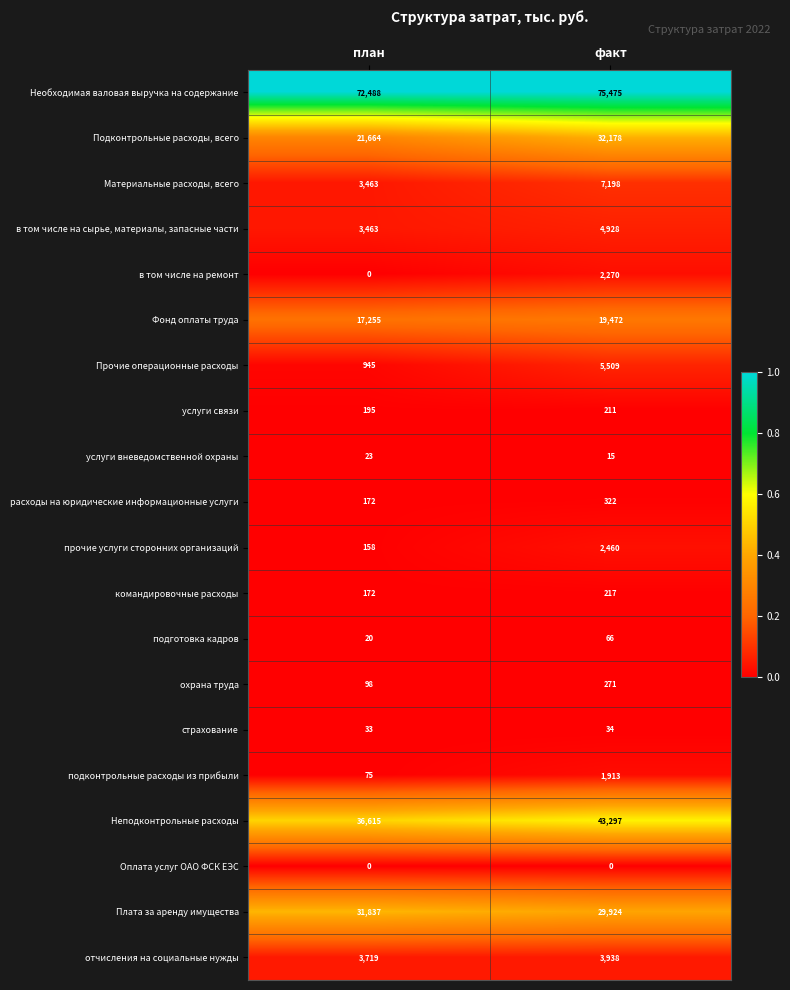

Where is в том числе на ремонт nearest to the value 1135?

план